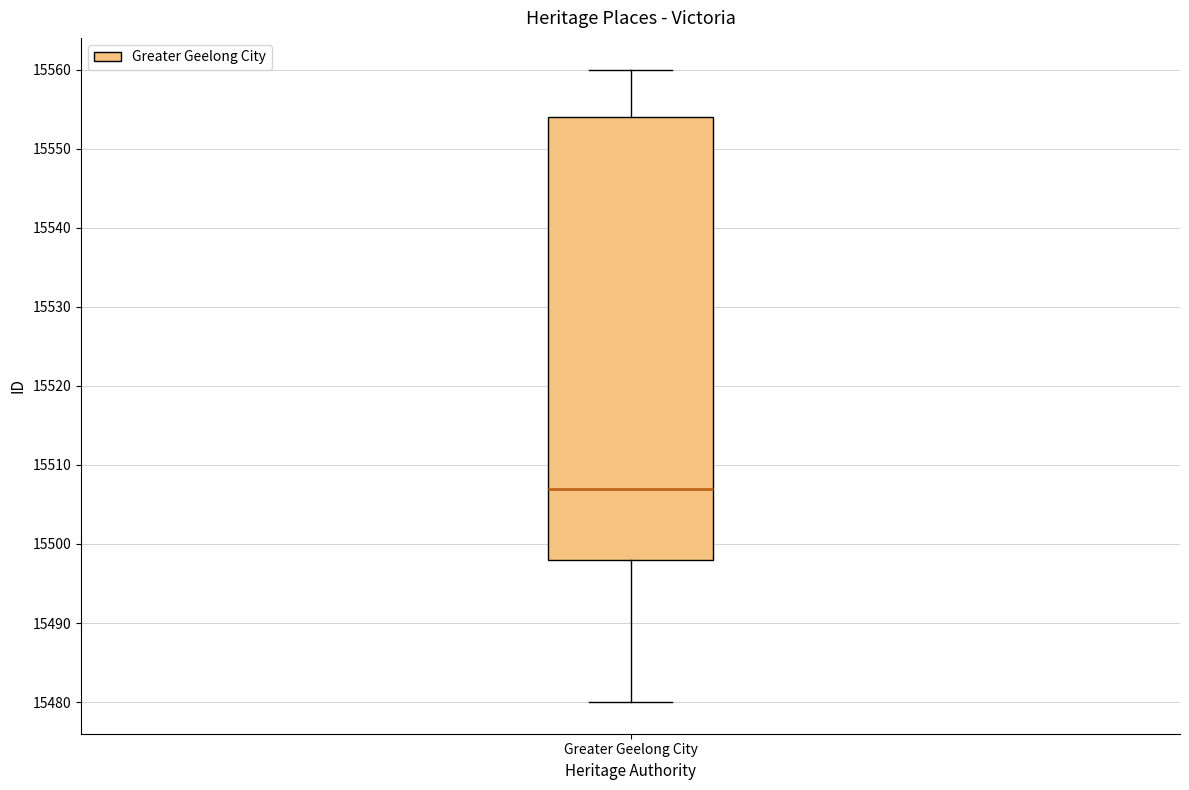

Transcribe this box plot: give where the median line is, the range the box spans, and where the two whiskers end, as read against the y-axis. The values are not printed on the chart, so give them approximately, as read against the axis.

median 15507, box 15498 to 15554, whiskers 15480 to 15560